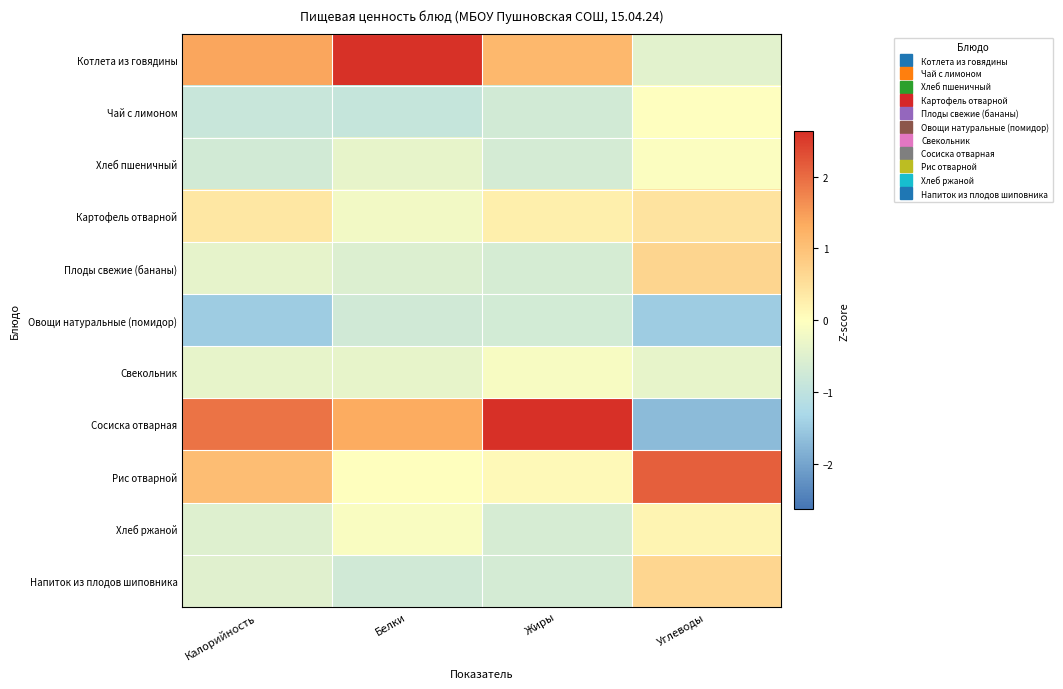

How many data points does each series have?

4